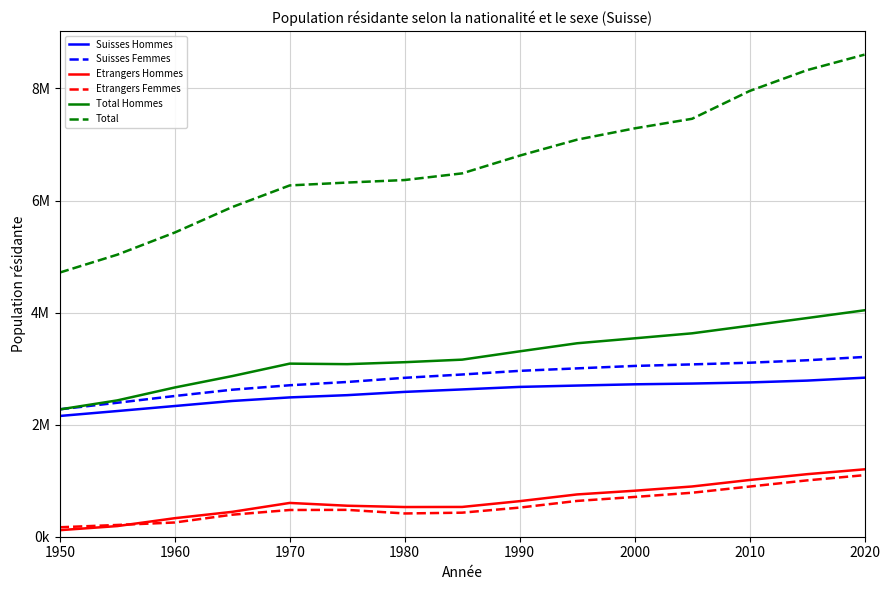

Does the chart have visible grid lines?

Yes